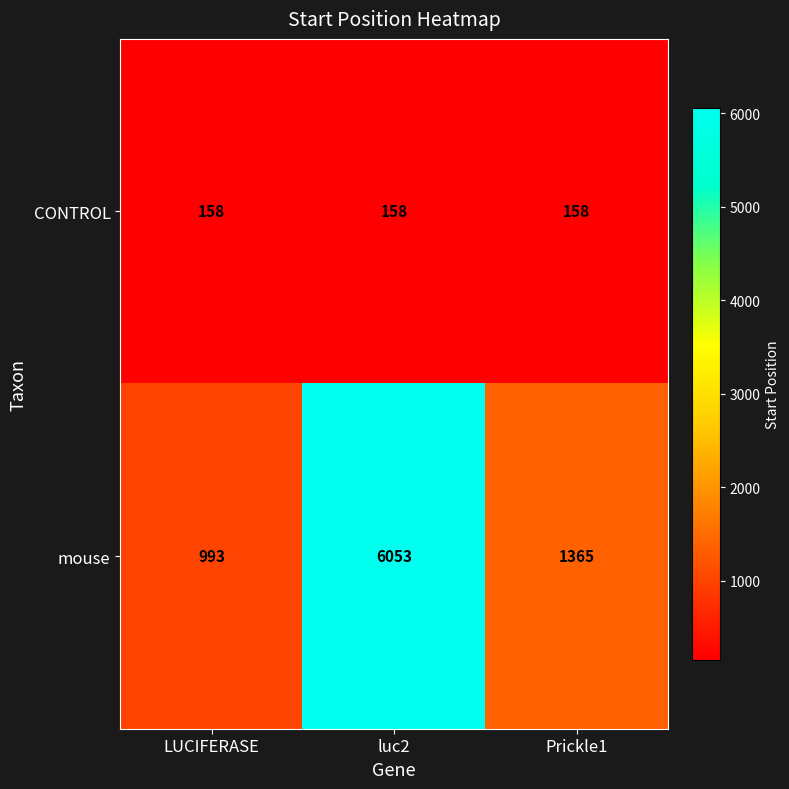

How many categories are shown in the chart?

3